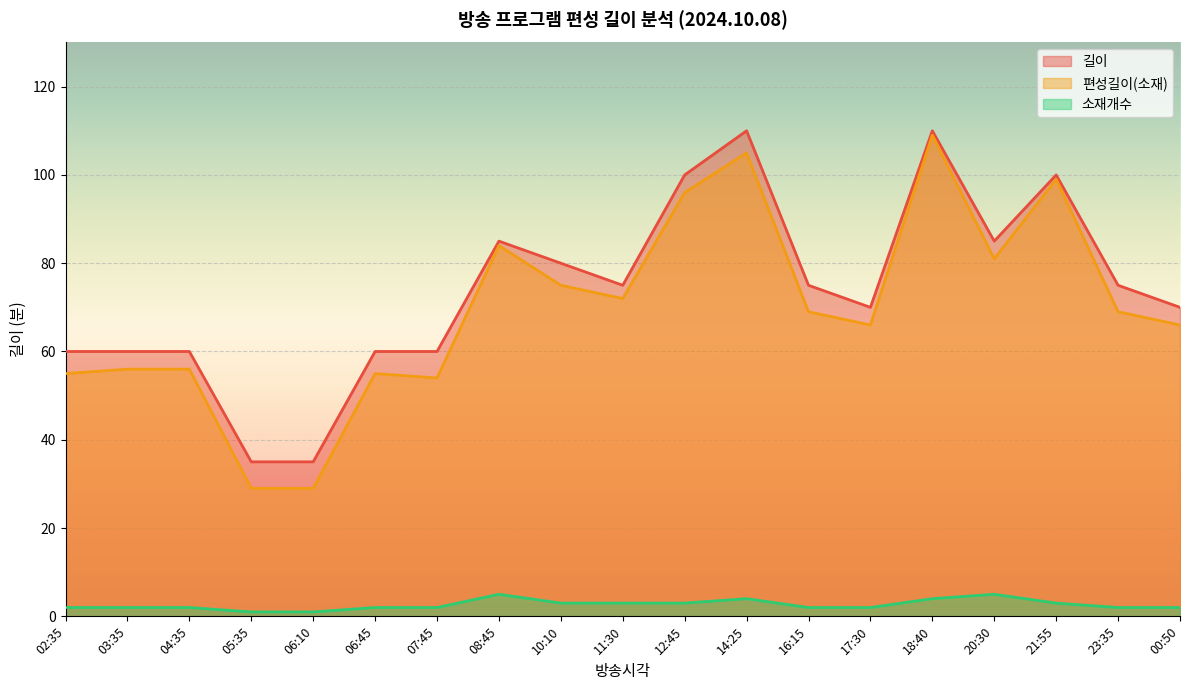

At which category does the chart reach its peak across all series?

14:25